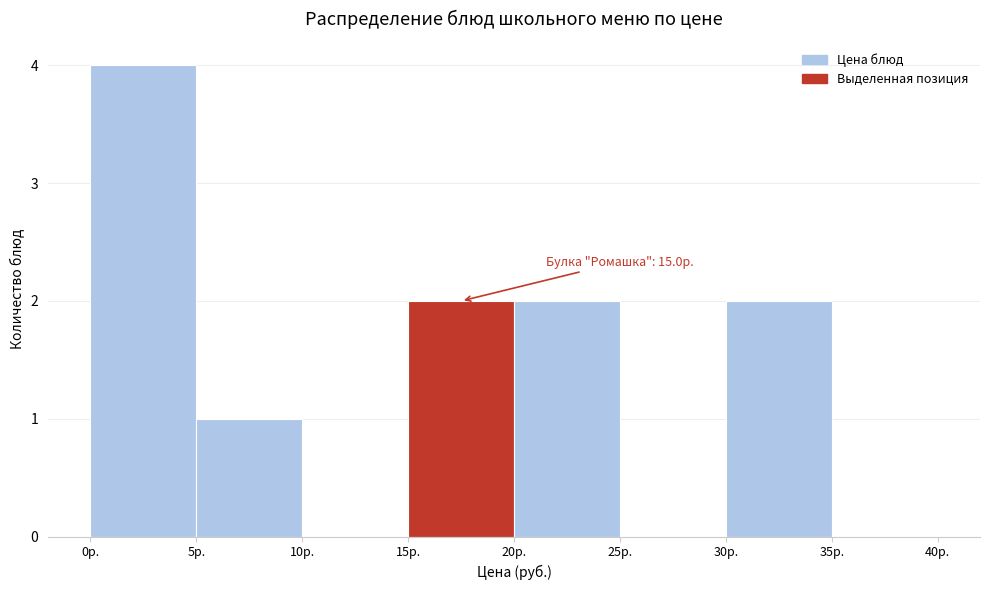

Over which range of the x-axis is the bar tallest?

0 to 5